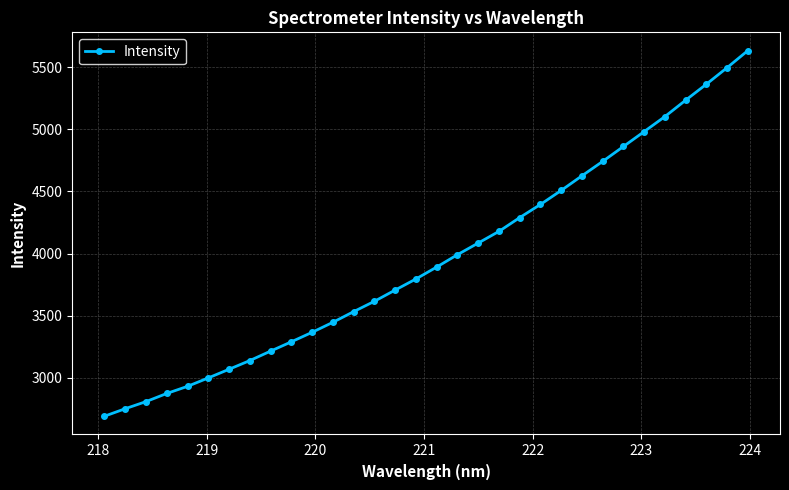

What is the minimum value shown in the chart?

2691.1